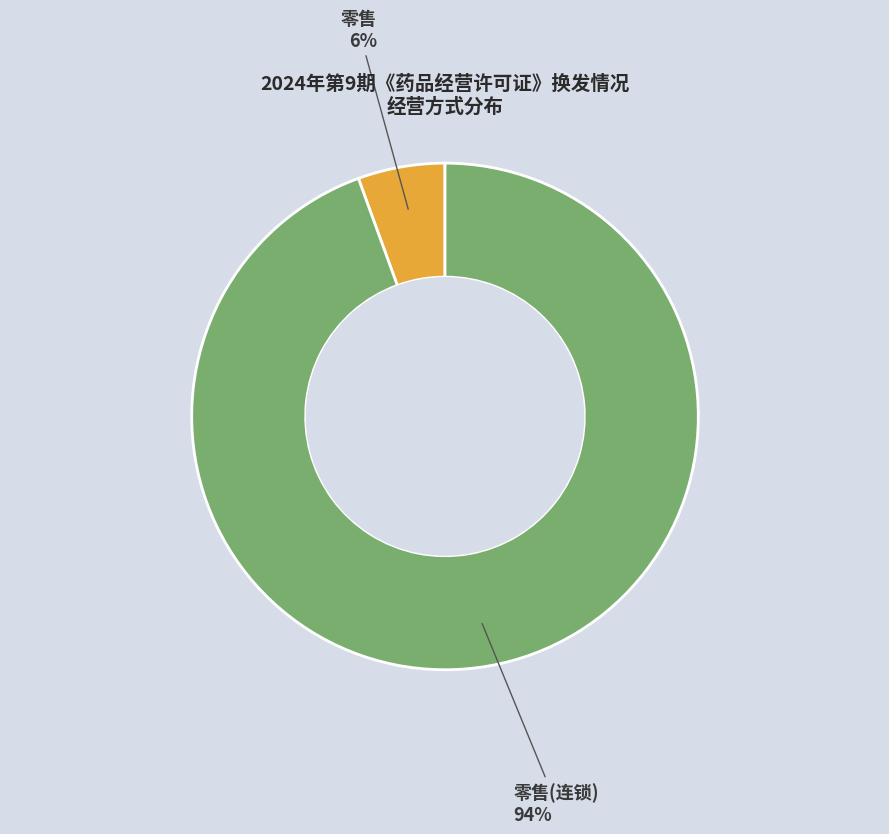

Rank the categories by value from highest to lowest.

零售(连锁), 零售